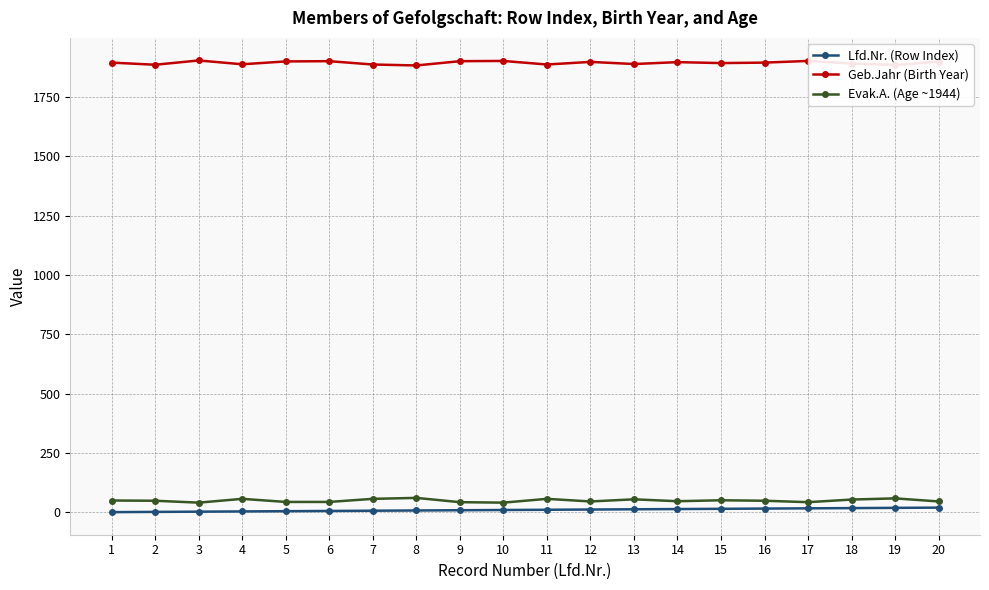

True or false: Evak.A. (Age ~1944) has more than 1 interior local peaks.

True